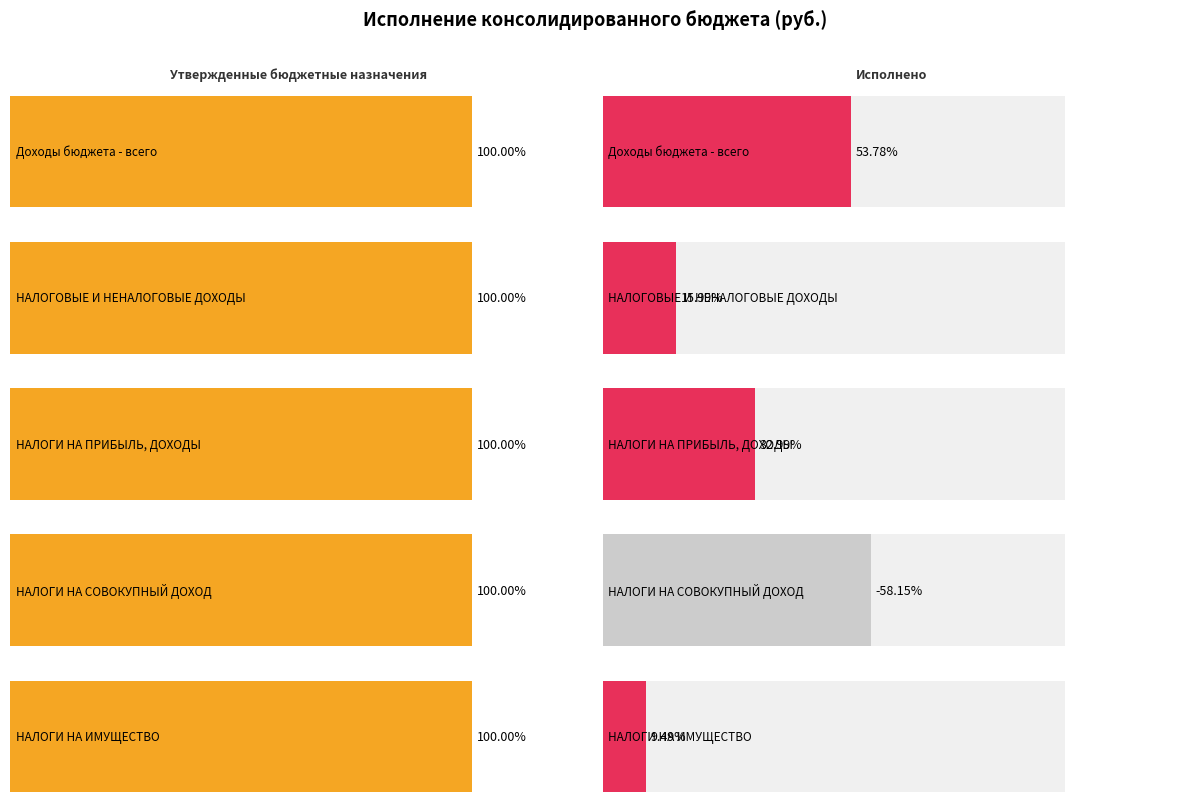

The value of Утвержденные бюджетные назначения at НАЛОГИ НА ИМУЩЕСТВО is 1695300.0. True or false?

True